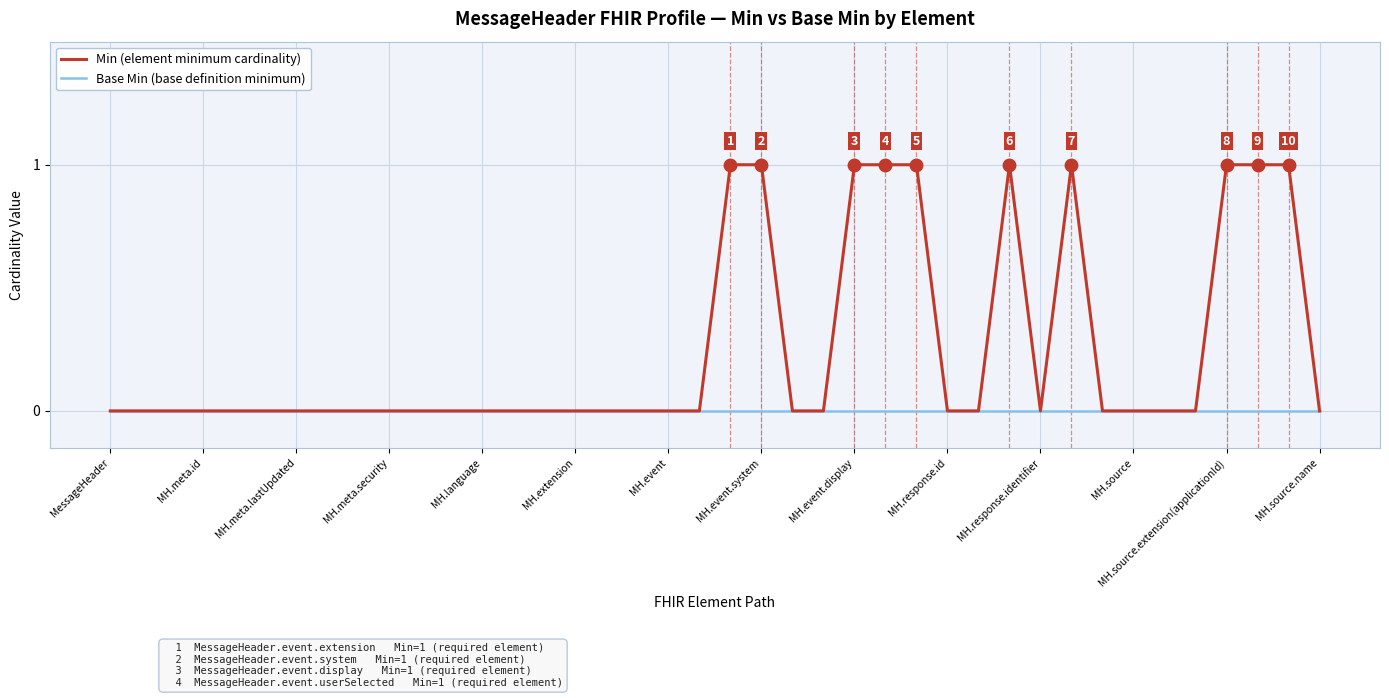

Which series has the widest spread of values?

Min (element minimum cardinality)